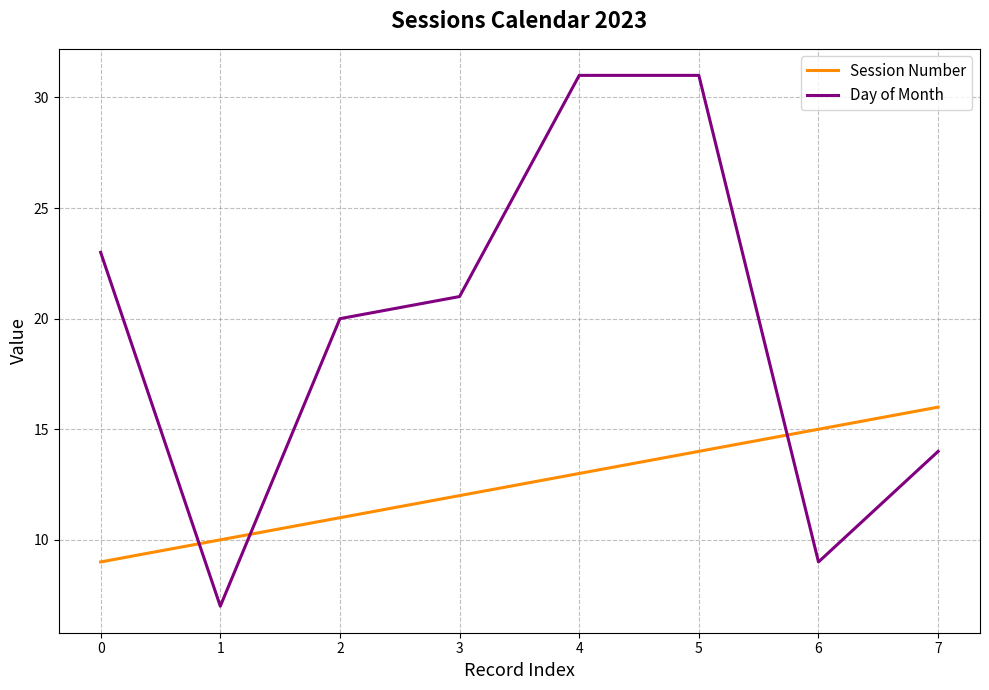

Which series ends up on top after the final intersection of Session Number and Day of Month?

Session Number